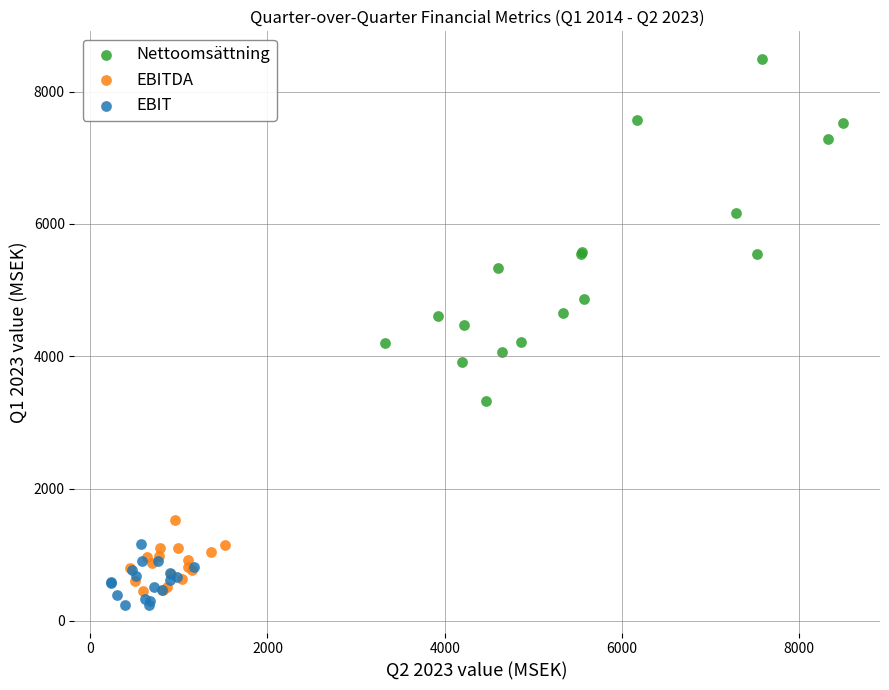

Which series has the widest spread of Y values?

Nettoomsättning